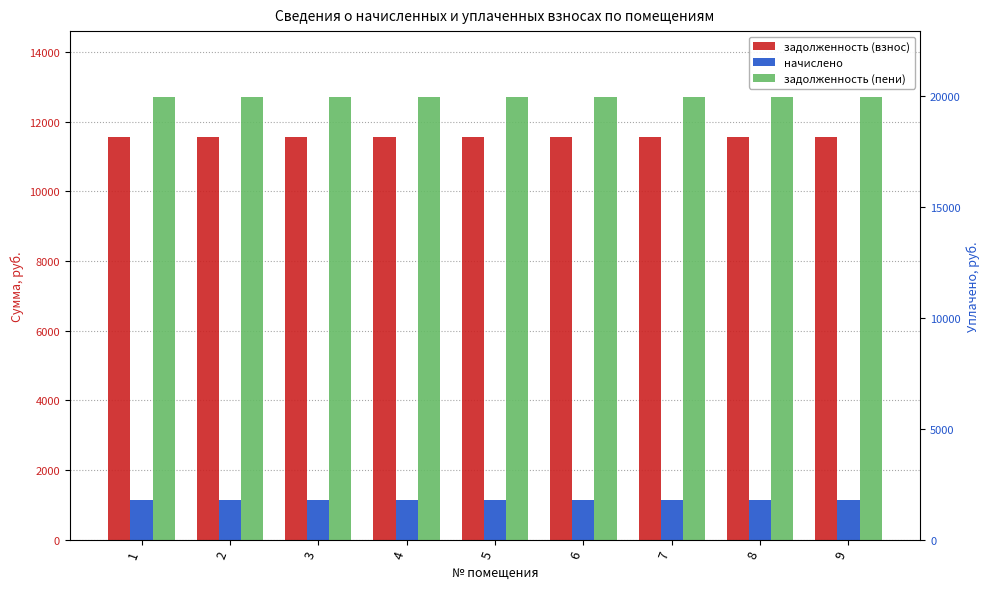

What is the sum of the начислено values at 4 and 8?

2293.2